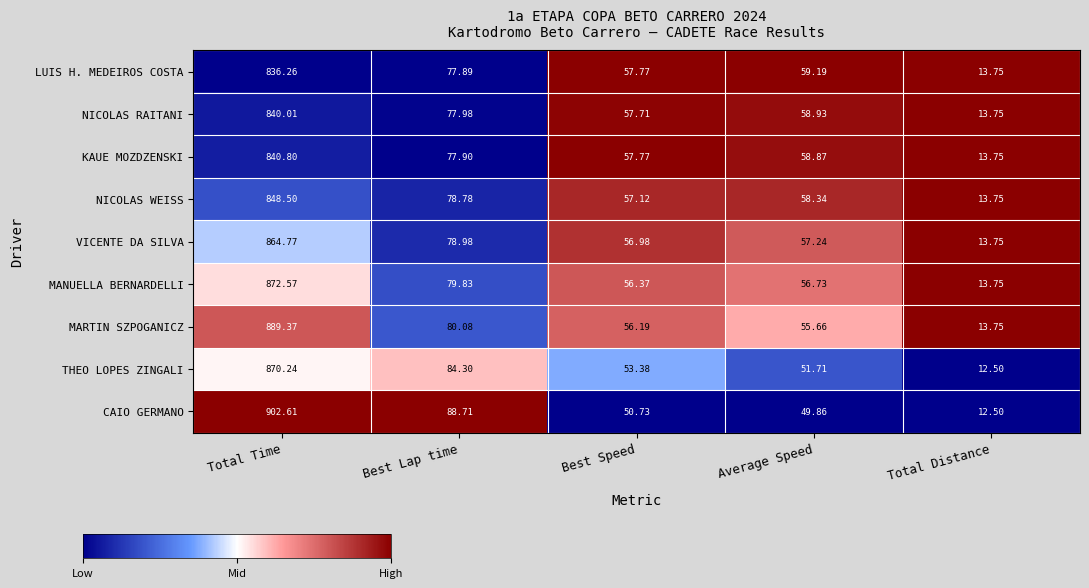

How many values in the LUIS H. MEDEIROS COSTA series are below 59?

2